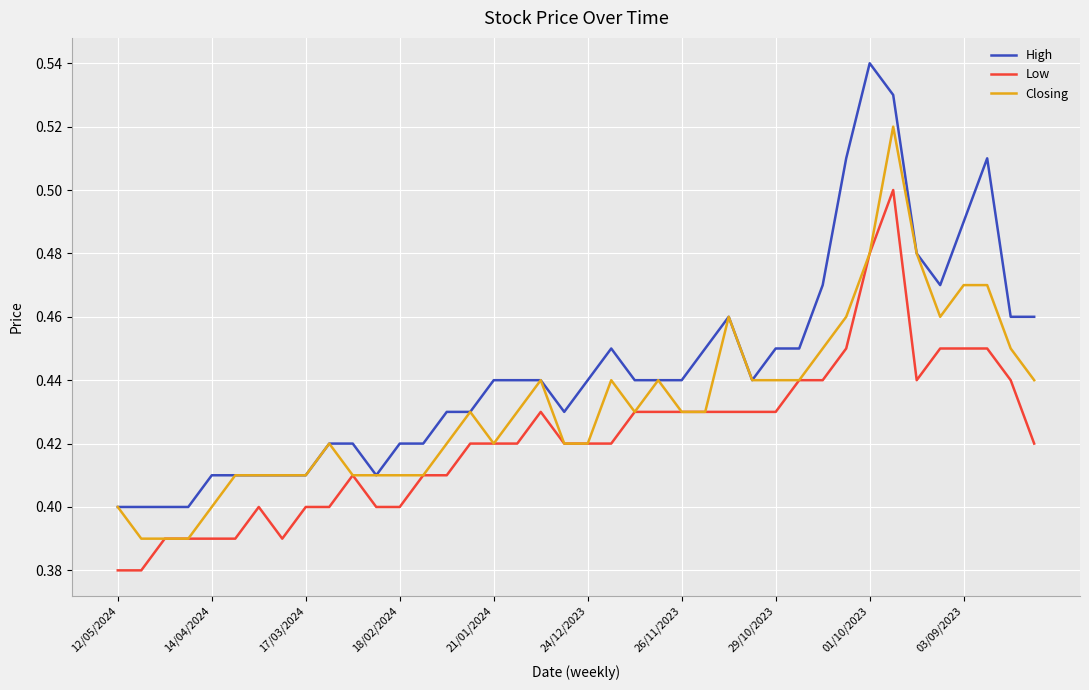

List the series in order of their peak value, lowest first.

Low, Closing, High